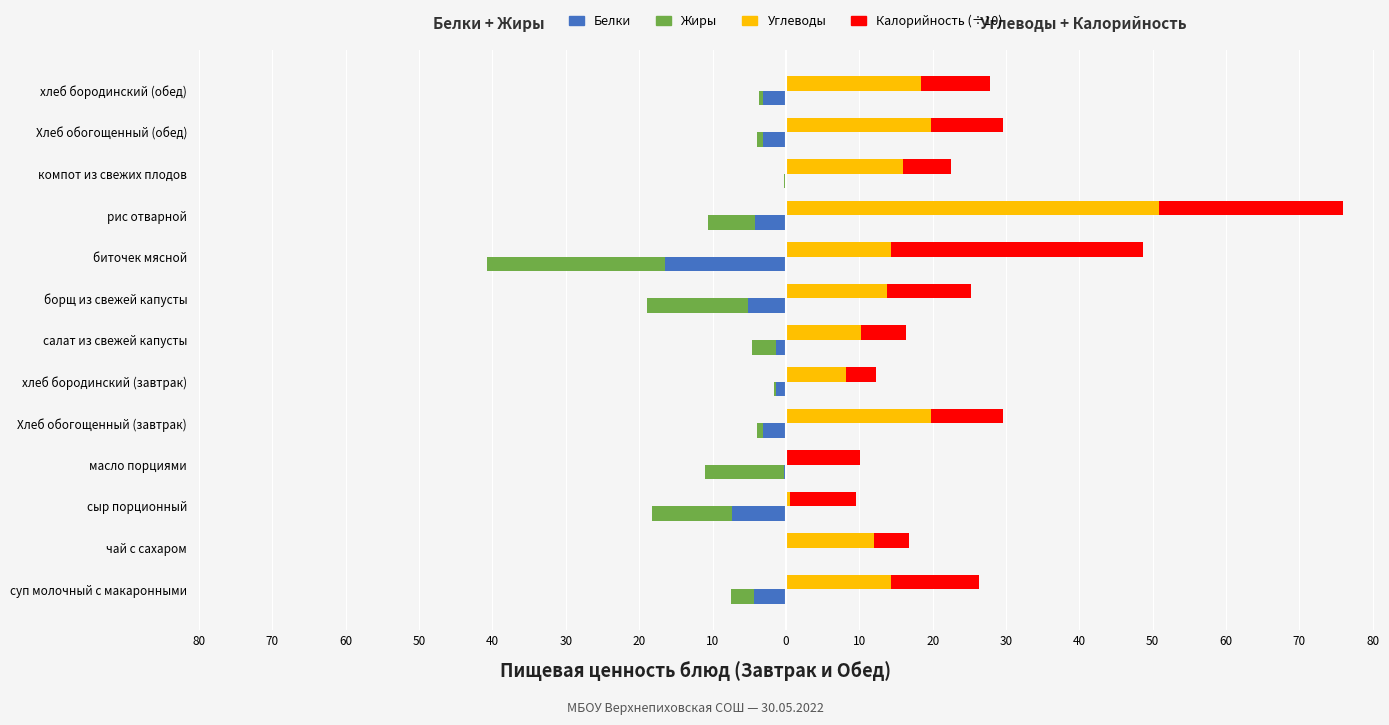

Does the chart contain any negative values?

Yes